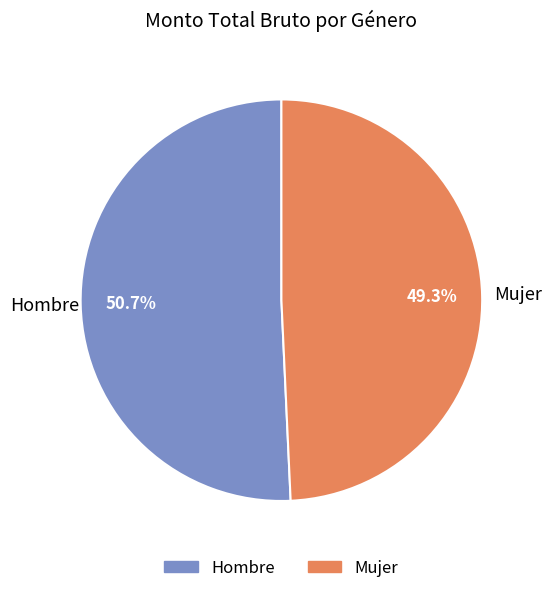

Does any single category account for the majority?

Yes